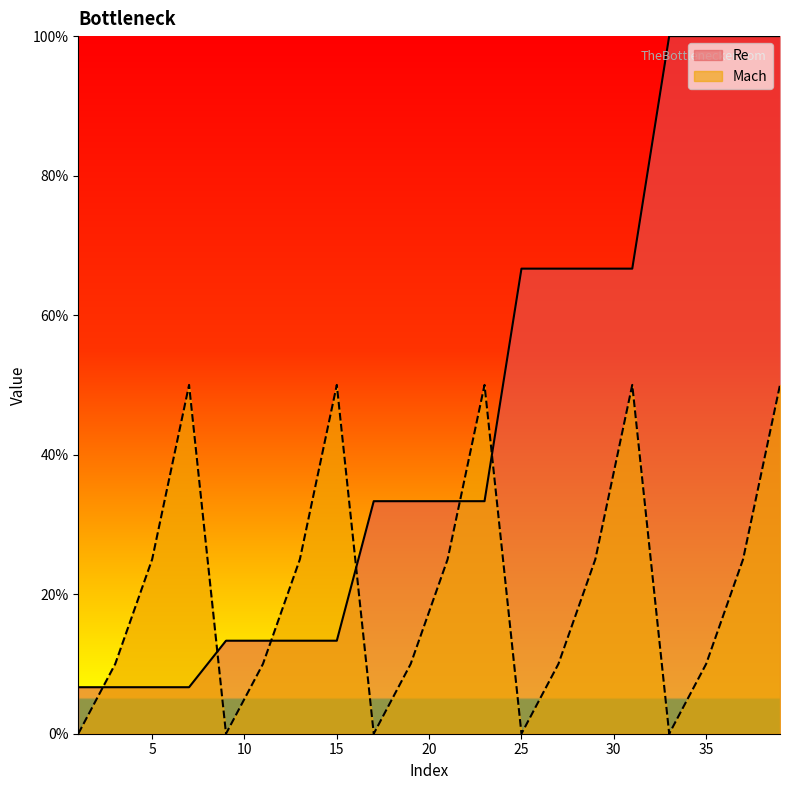

Reading left to right, extract all data points from this chart.

Re: 0.1	0.1	0.1	0.1	0.1	0.1	0.1	0.1	0.3	0.3	0.3	0.3	0.7	0.7	0.7	0.7	1.0	1.0	1.0	1.0
Mach: 0.0	0.1	0.2	0.5	0.0	0.1	0.2	0.5	0.0	0.1	0.2	0.5	0.0	0.1	0.2	0.5	0.0	0.1	0.2	0.5